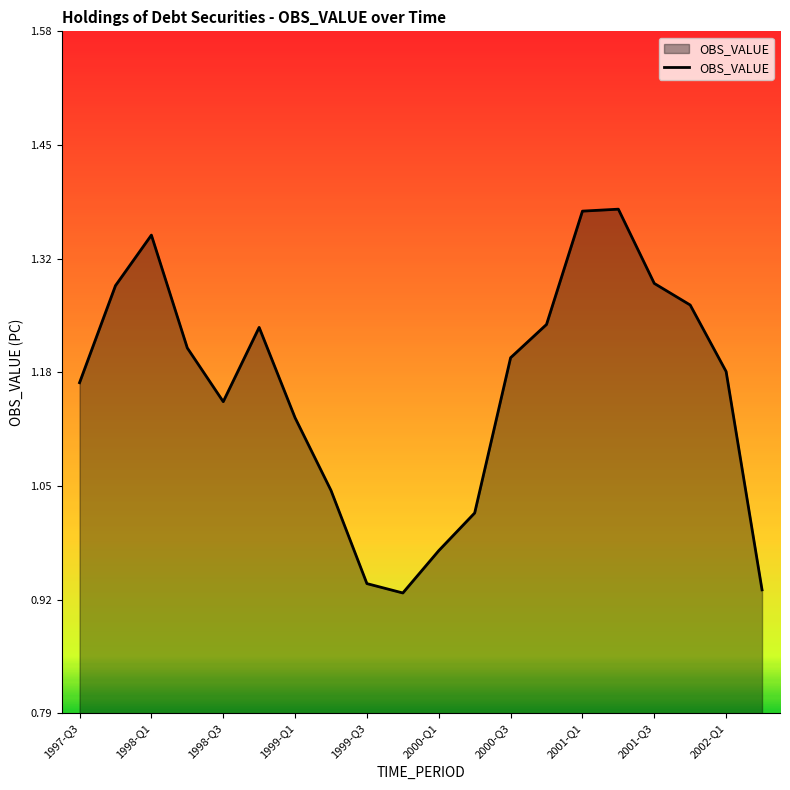

How many lines are shown in the chart?

1